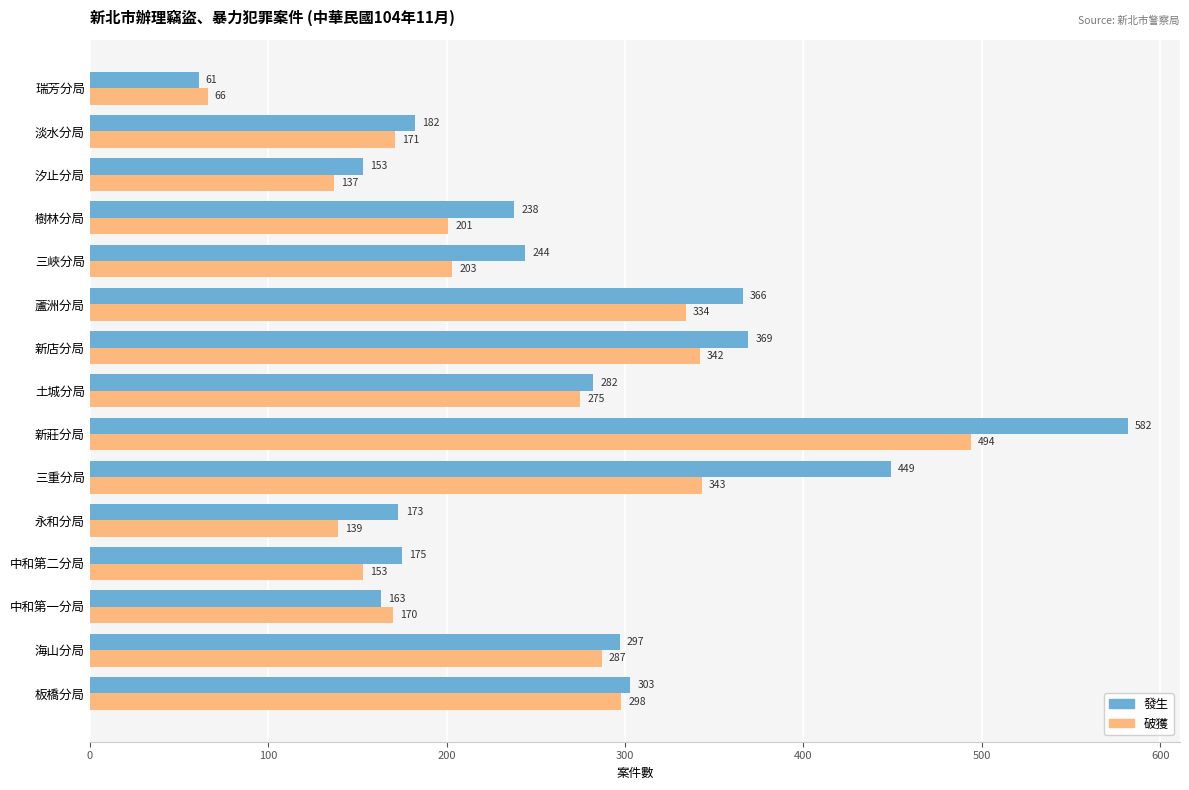

Which label corresponds to the largest value in the chart?

新莊分局